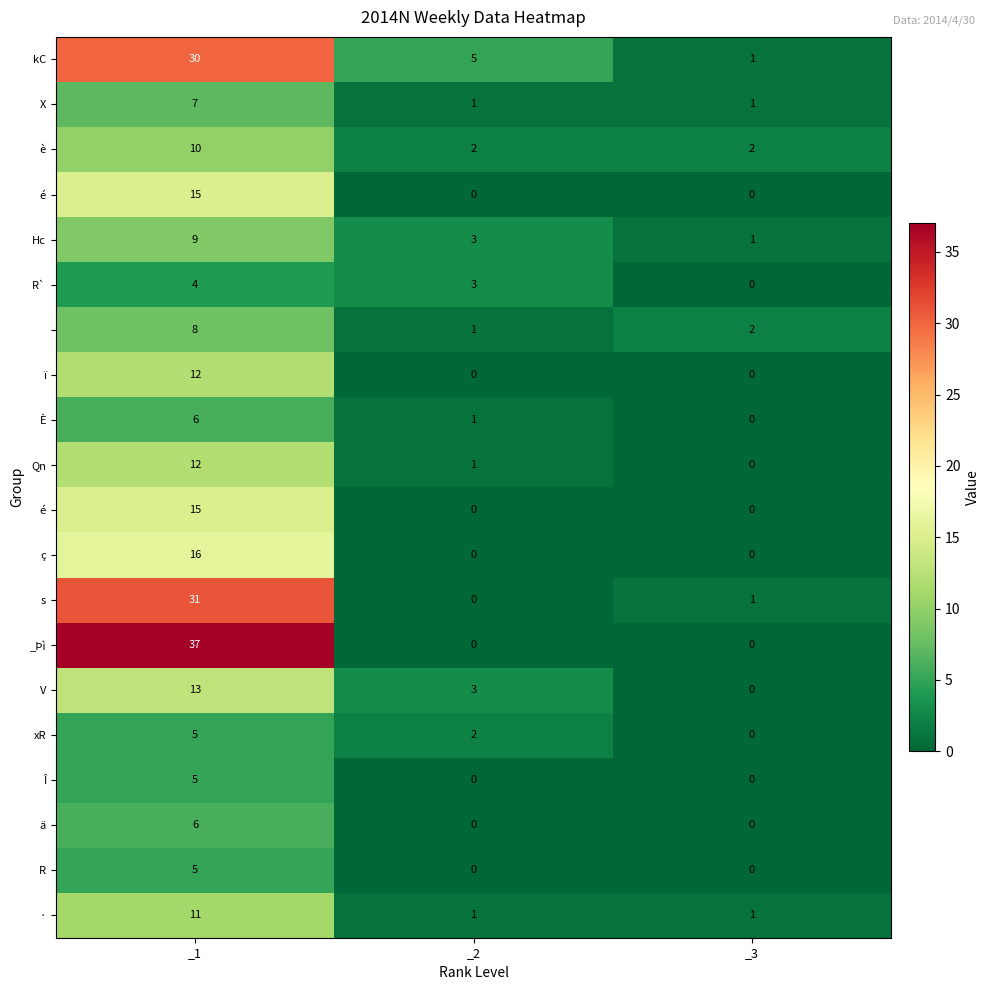

What is the difference between the highest and lowest values at _2?

5